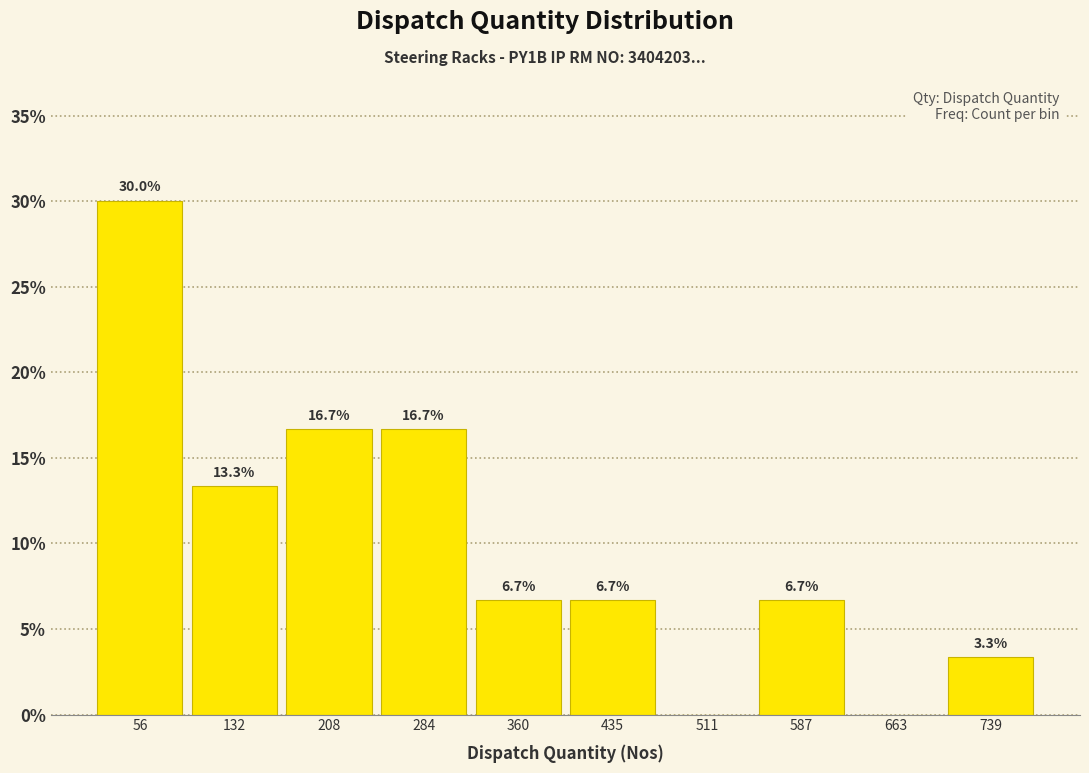

Over which range of the x-axis is the bar tallest?

20 to 90